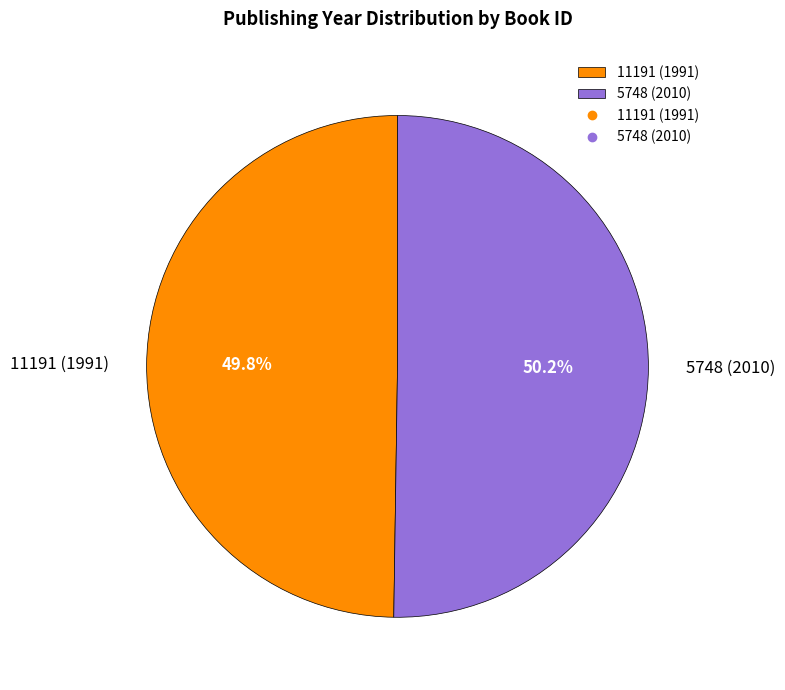

Is it true that 5748 (2010) is 50% of the pie?

True